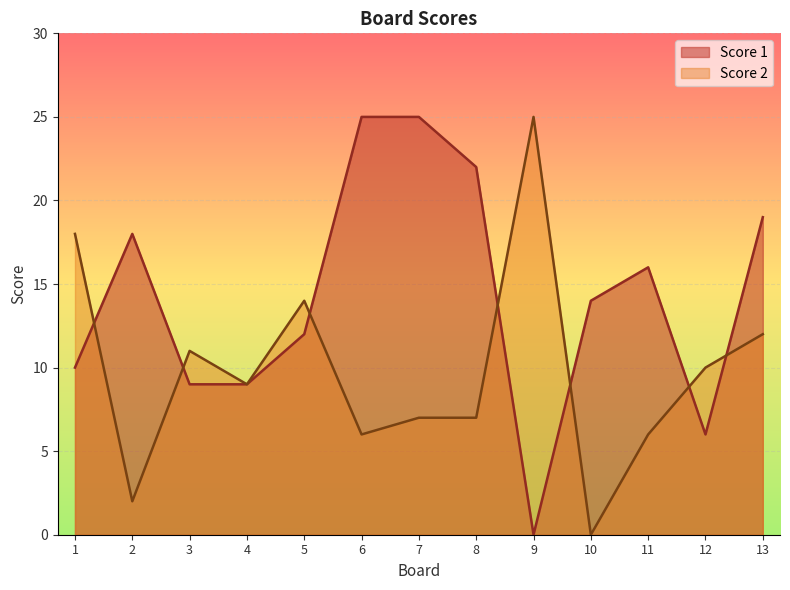

Rank the series by their average value, from highest to lowest.

Score 1, Score 2